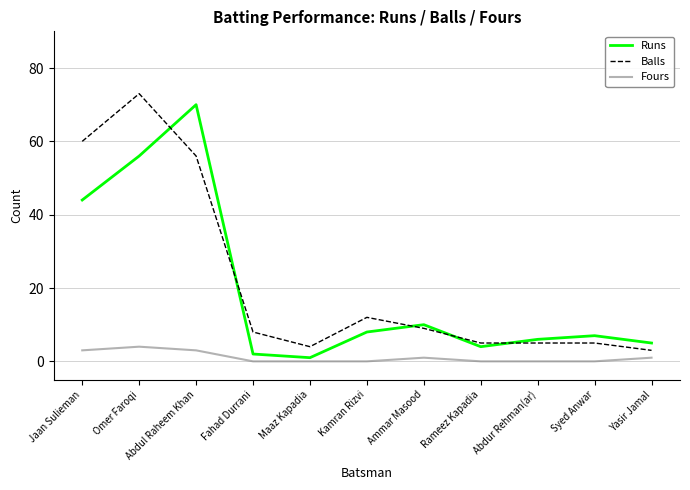

Reading left to right, extract all data points from this chart.

Runs: 44	56	70	2	1	8	10	4	6	7	5
Balls: 60	73	56	8	4	12	9	5	5	5	3
Fours: 3	4	3	0	0	0	1	0	0	0	1